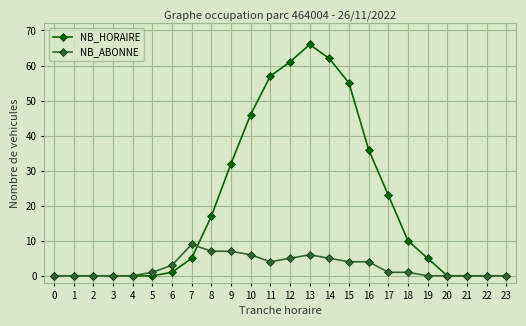

Which series has the largest range (max minus min)?

NB_HORAIRE